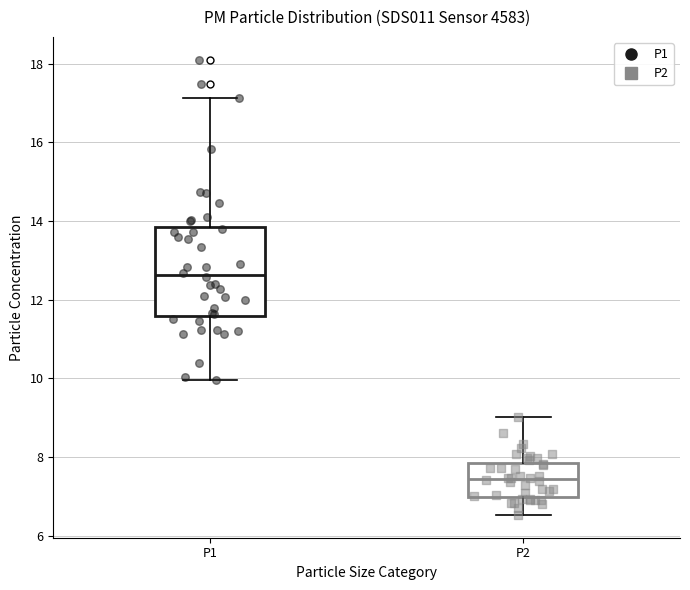

Where does the lower whisker of the box for P2 end on the y-axis? The values are not printed on the chart, so give them approximately, as read against the axis.

6.6